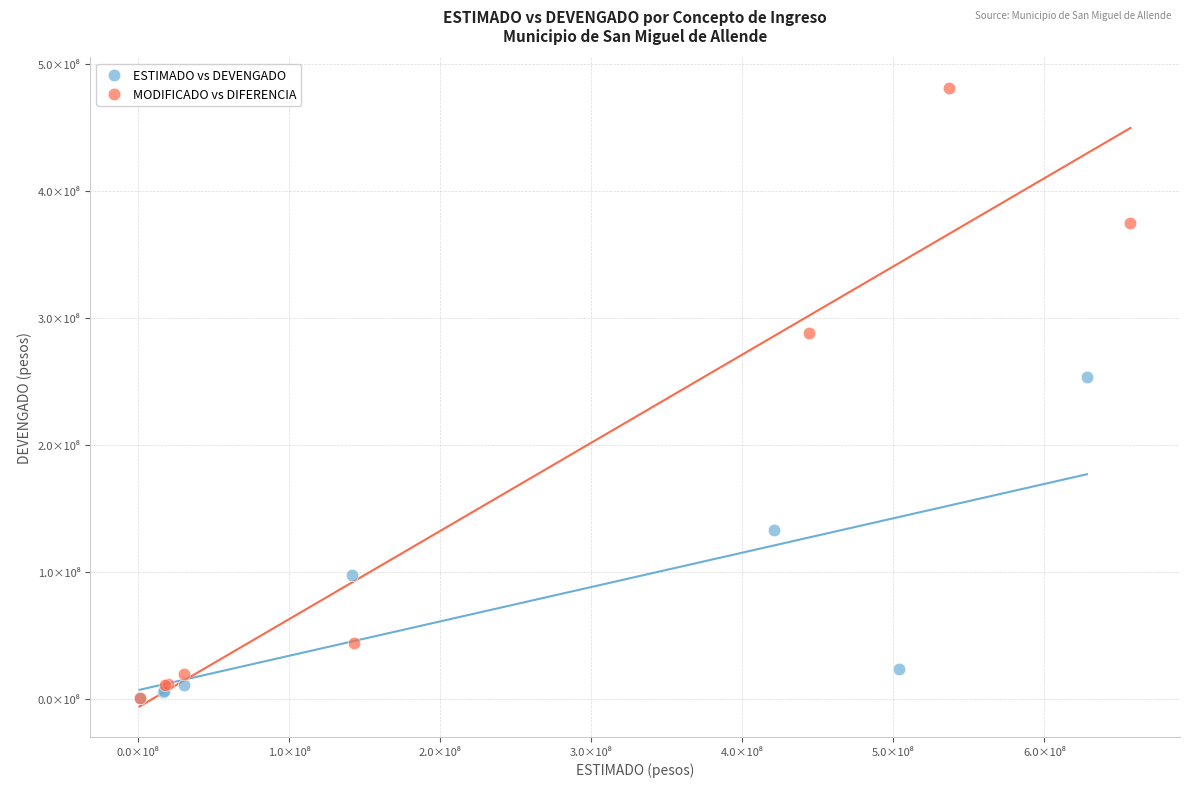

What are all the series names shown in the legend?

ESTIMADO vs DEVENGADO, MODIFICADO vs DIFERENCIA